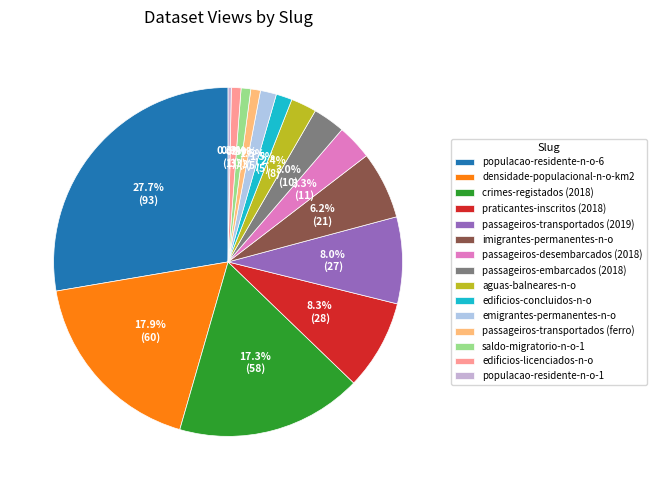

To the nearest percent, what is the average slice percentage?

7%